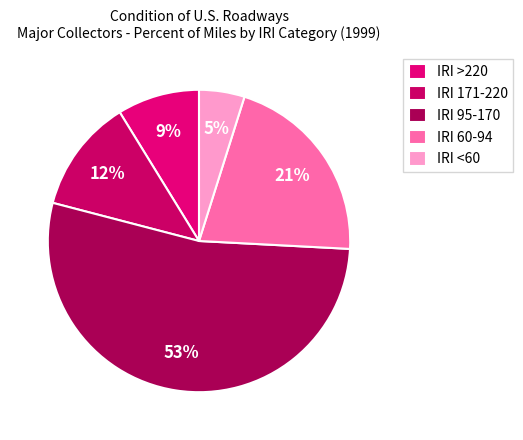

The IRI <60 slice represents 5% of the pie. True or false?

True